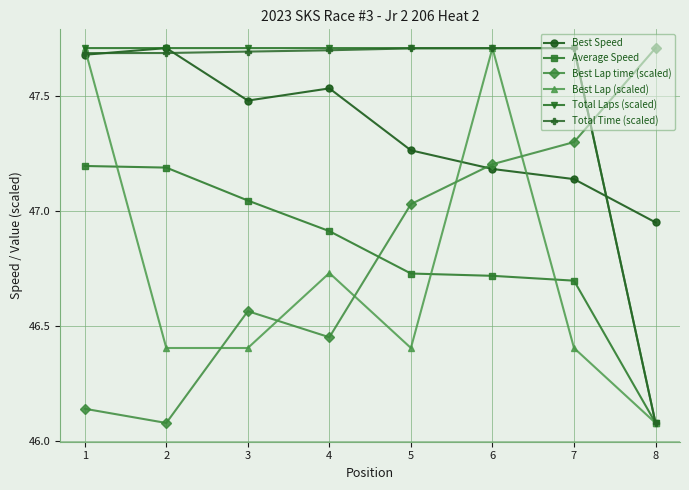

In Best Lap time (scaled), how many points are higher than both neighbors (excluding endpoints)?

1